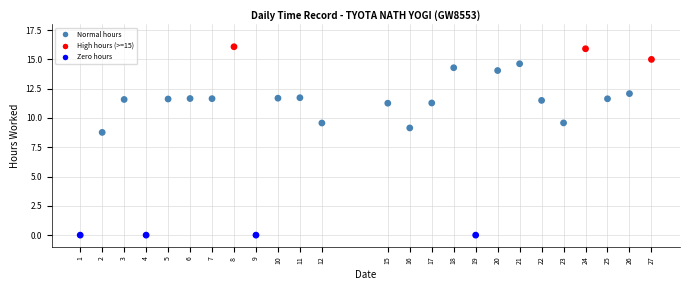

What Y value in the scatter plot is closest to 8?

8.8